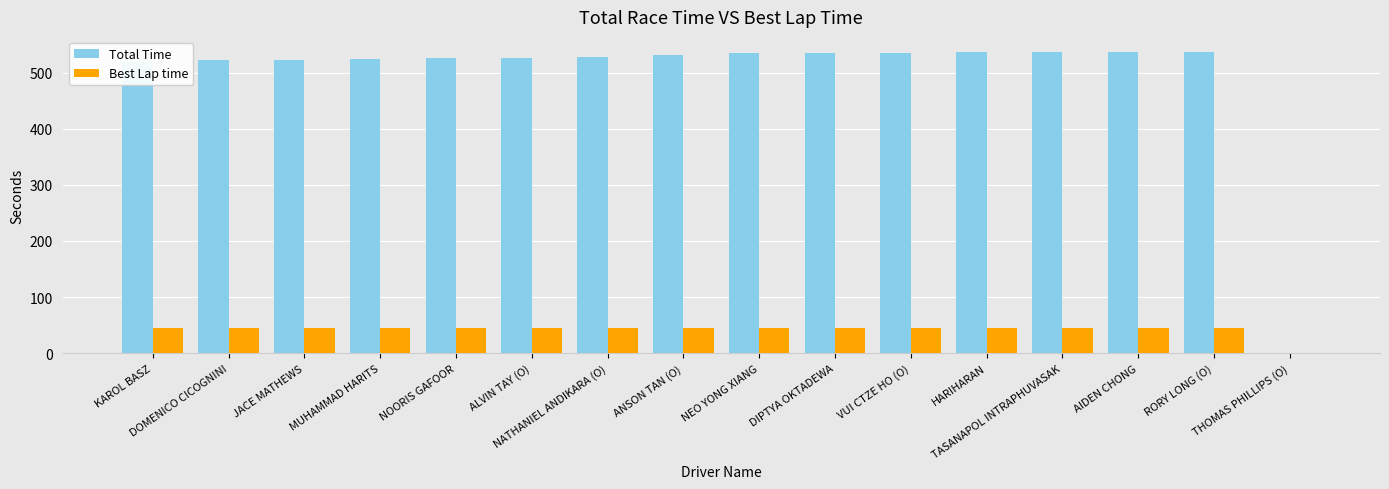

The Best Lap time series shows 12.9 at NEO YONG XIANG. True or false?

False